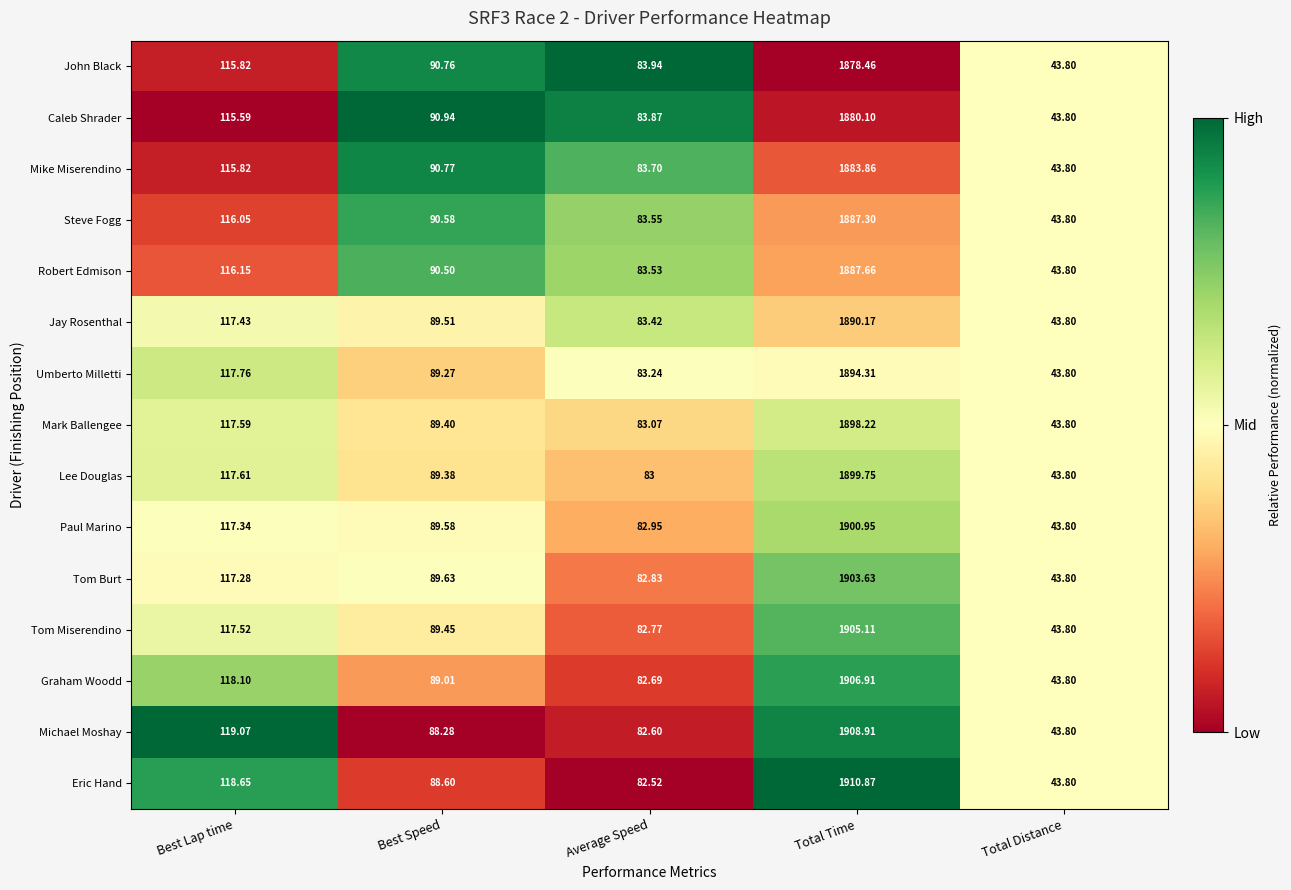

At which label does Mike Miserendino first exceed 90?

Best Lap time